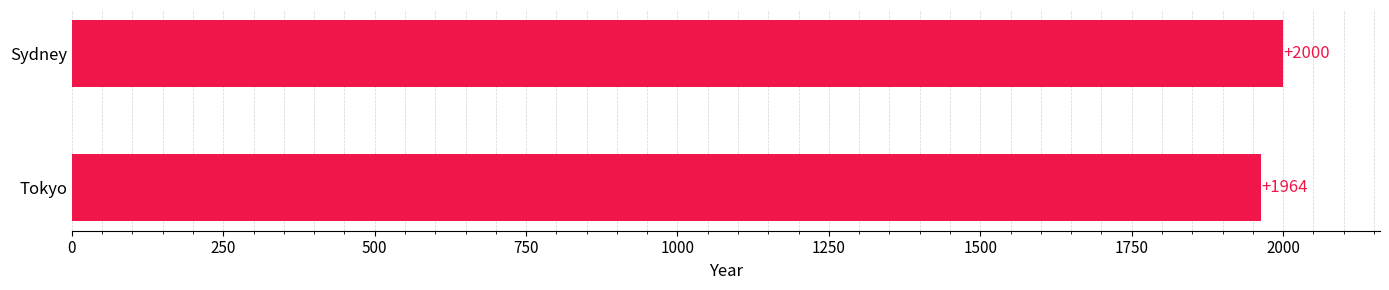

Reading bottom to top, list all the values displayed in this chart.

1964	2000